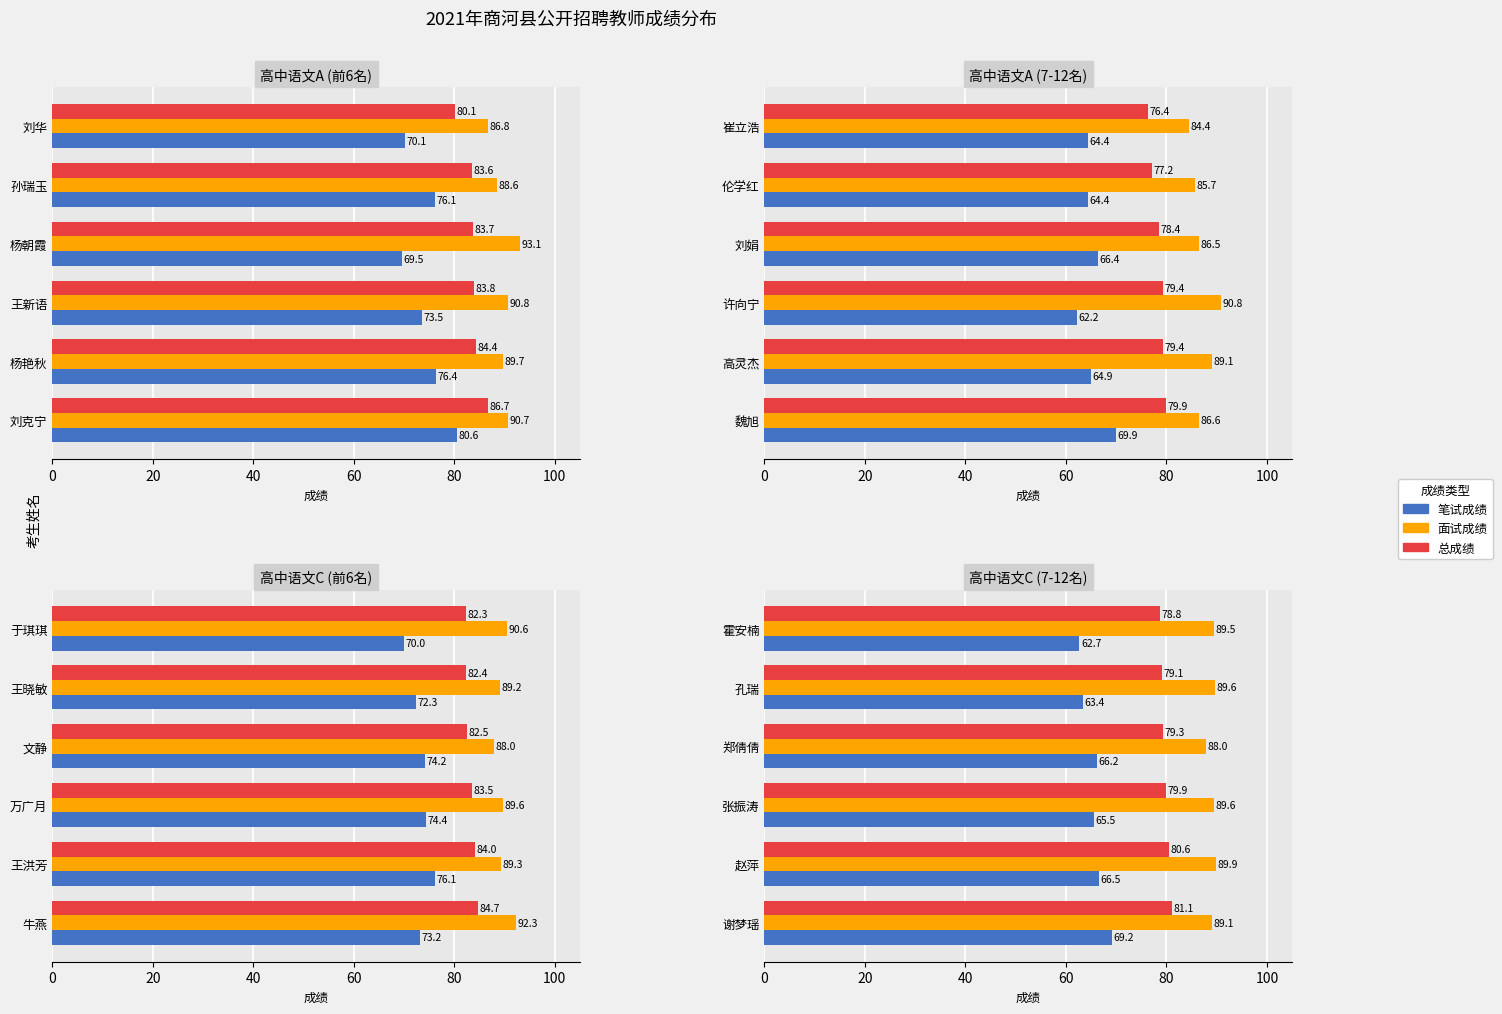

What are all the series names shown in the legend?

笔试成绩, 面试成绩, 总成绩